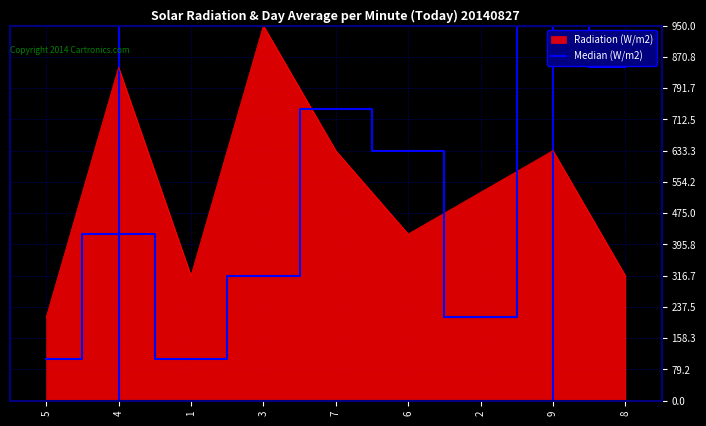

Does the chart display data point markers on the line(s)?

No